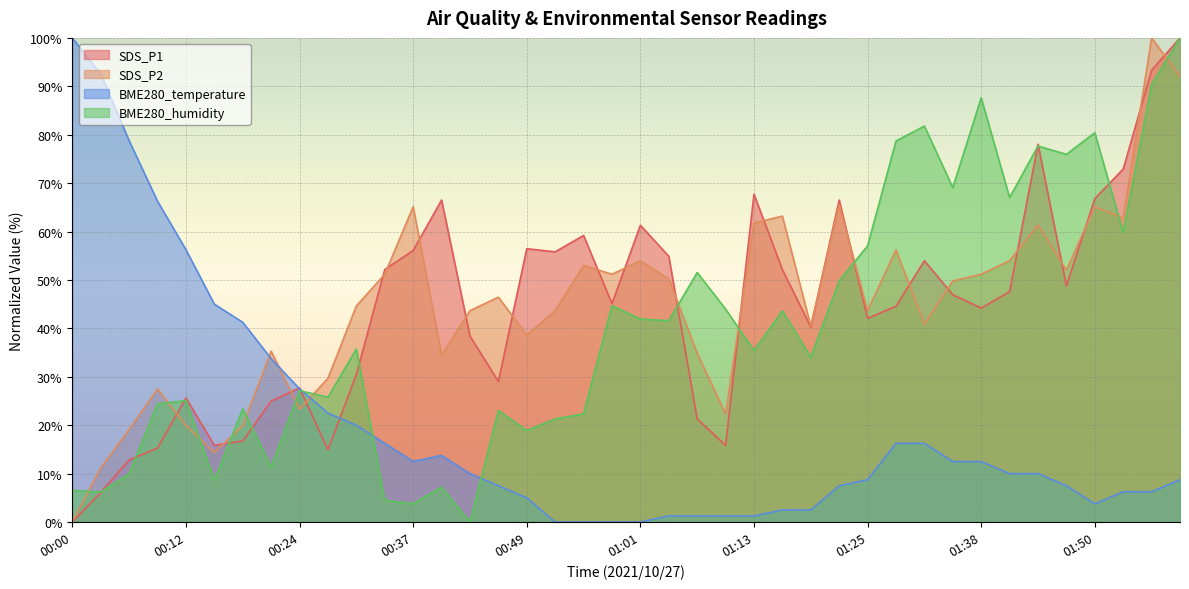

At which category does BME280_humidity reach its first local valley?

00:03